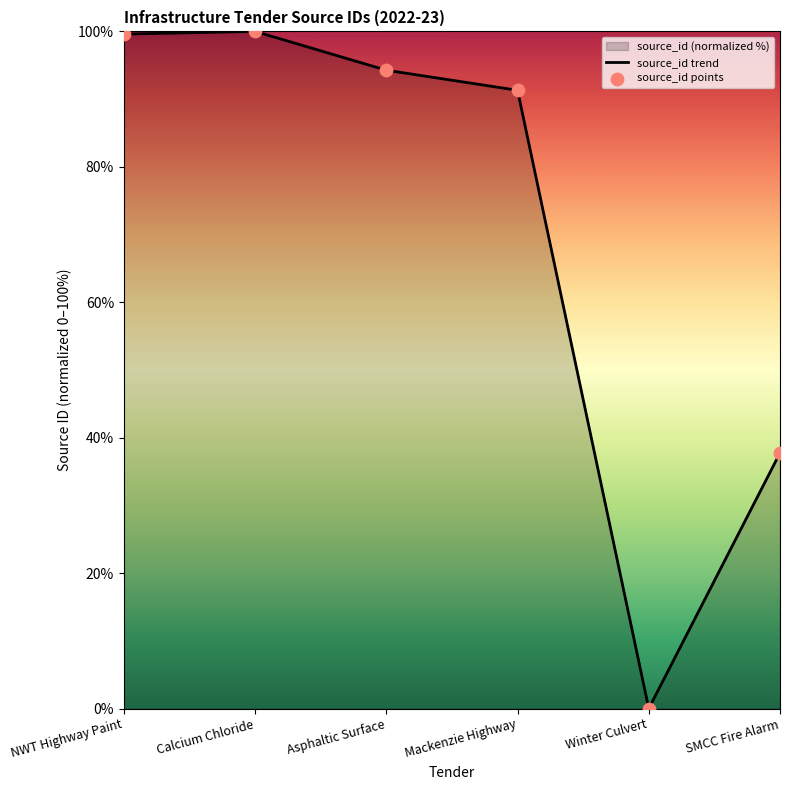

Which series has the largest Y range (max minus min)?

source_id trend